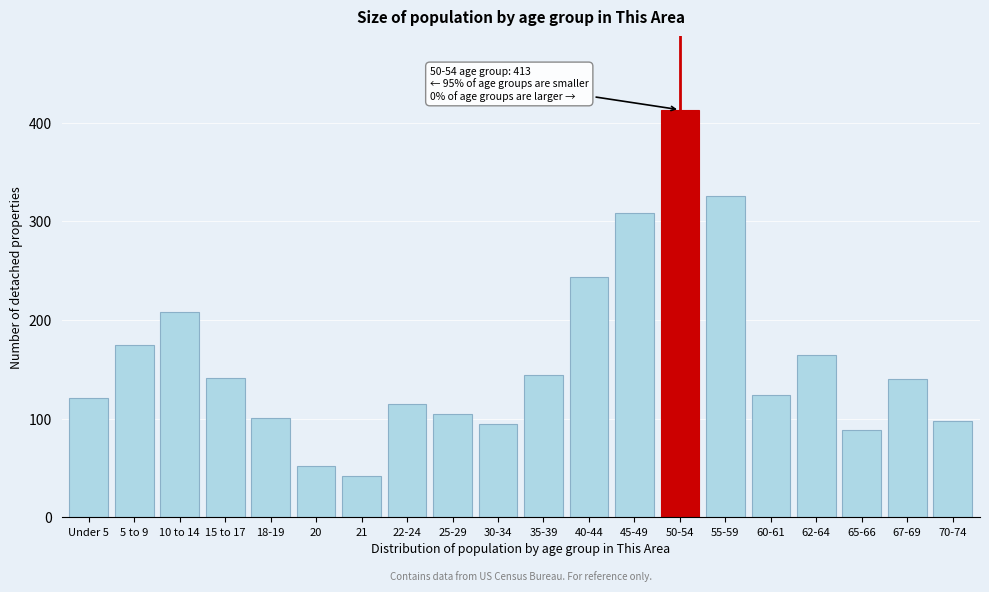

What is the change in value from 30-34 to 62-64?

+70